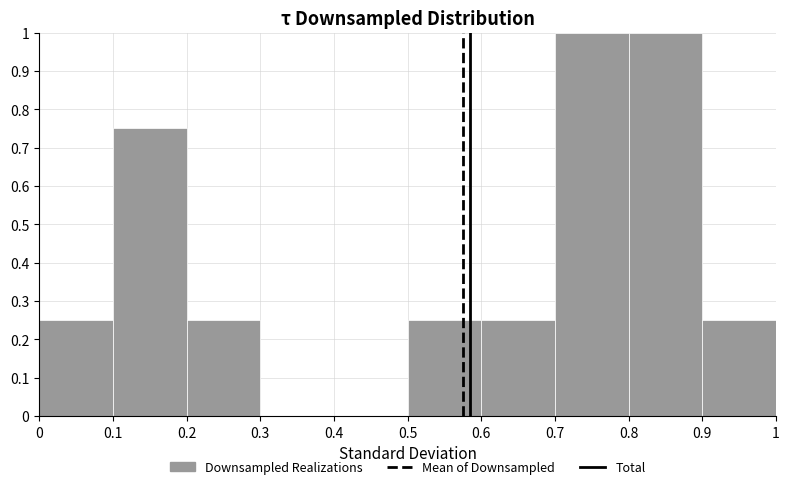

Reading left to right, list every bar in this chart as the range it spans on the x-axis followed by its height. The values are not printed on the chart, so give them approximately, as read against the axis.

0 to 0.1: 0.25
0.1 to 0.2: 0.75
0.2 to 0.3: 0.25
0.3 to 0.4: 0
0.4 to 0.5: 0
0.5 to 0.6: 0.25
0.6 to 0.7: 0.25
0.7 to 0.8: 1.00
0.8 to 0.9: 1.00
0.9 to 1: 0.25